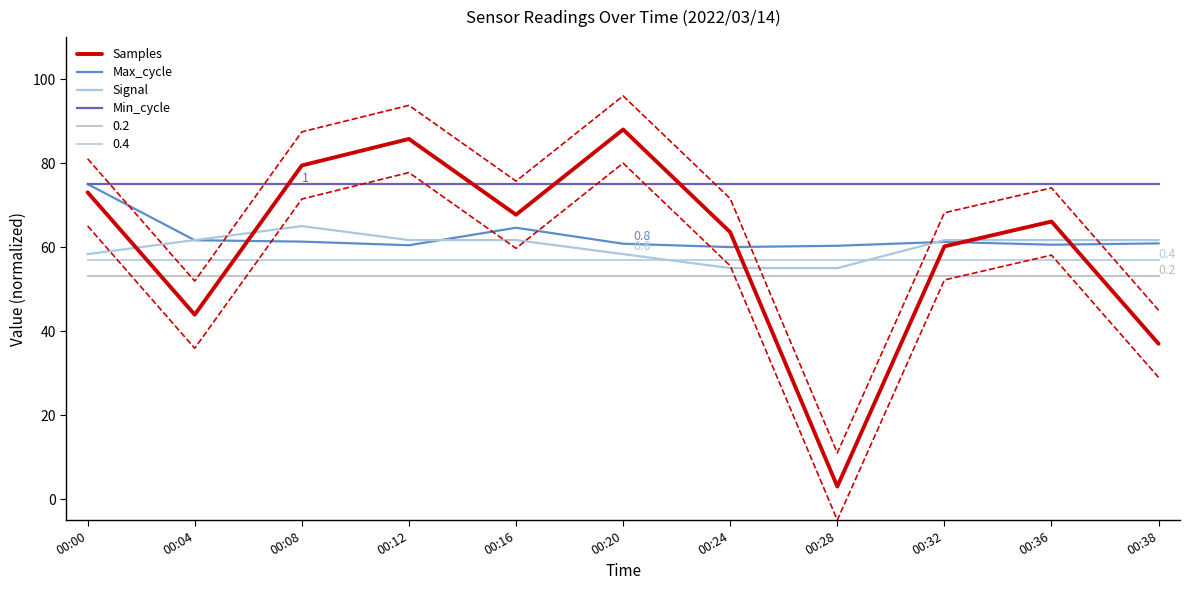

What is the sum of the Samples values at 00:32 and 00:24?

123.7